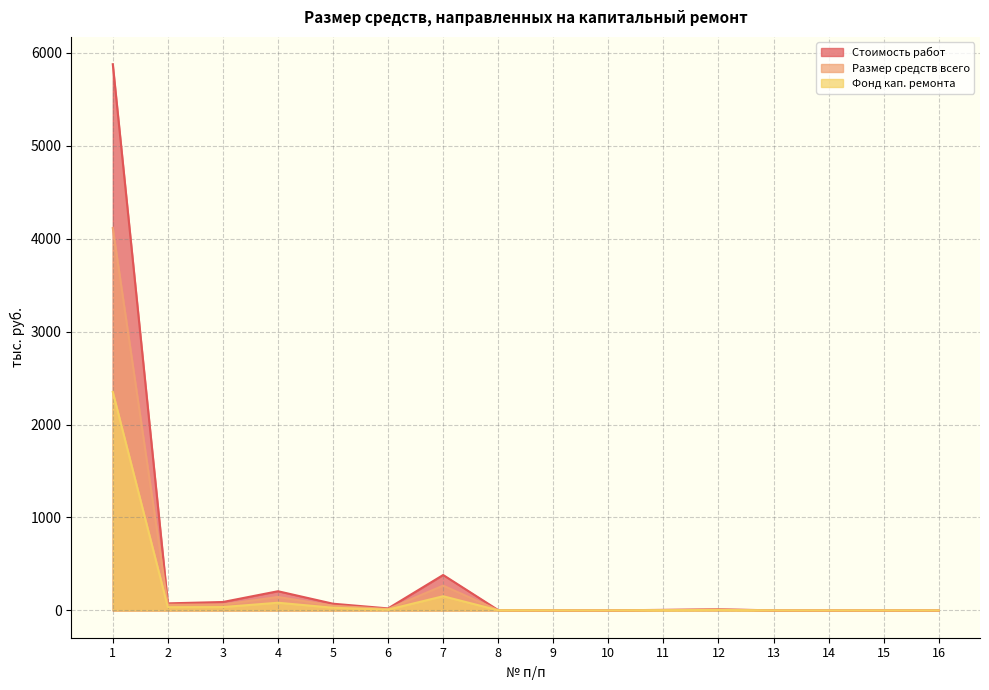

The Стоимость работ series shows 21.5 at 6. True or false?

True